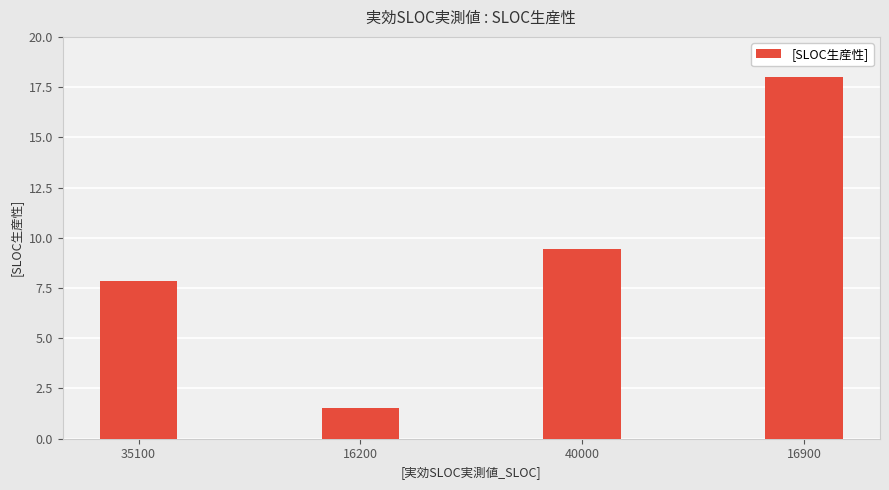

The value at 40000 is 9.5. True or false?

True